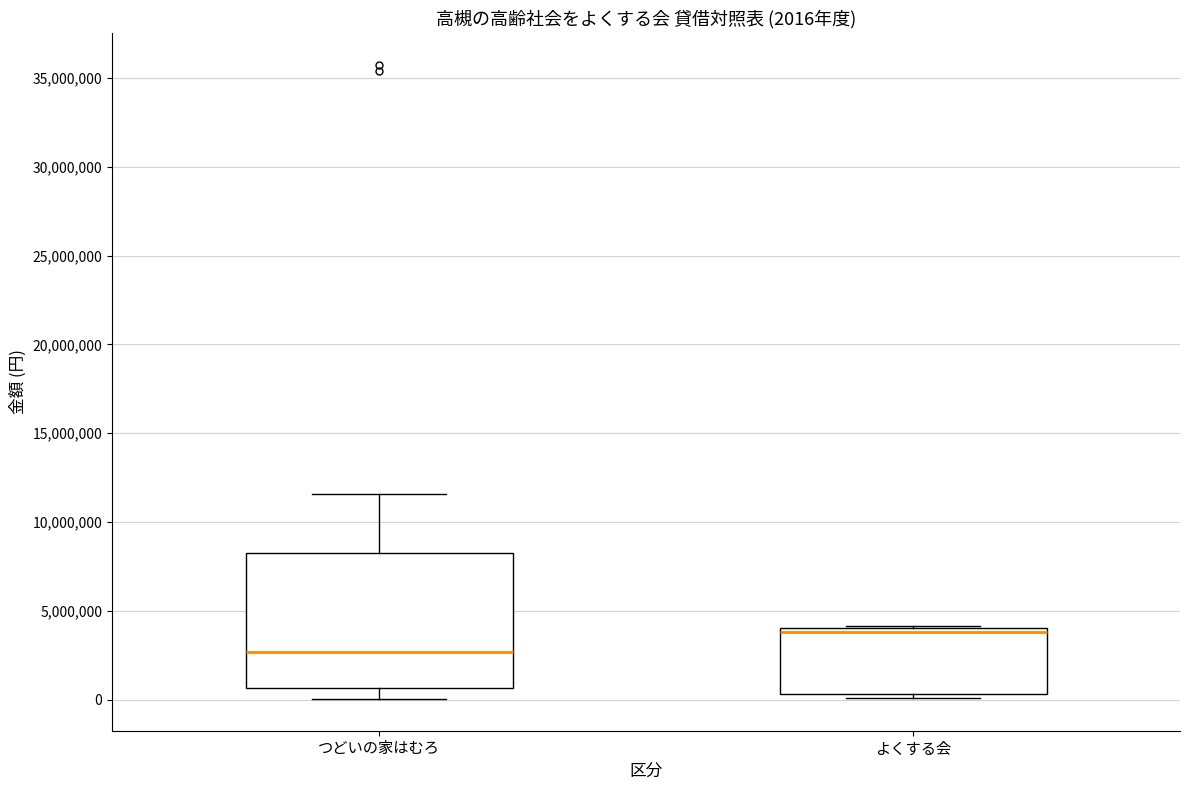

Which box's median line is the highest?

よくする会